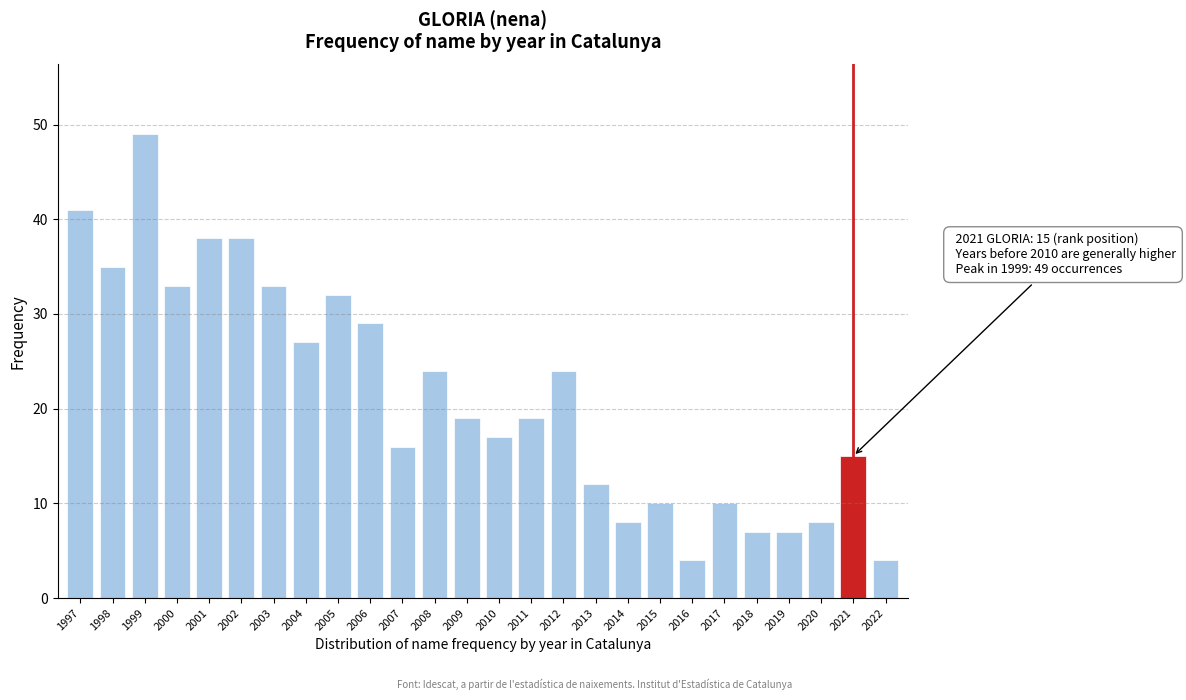

Reading right to left, transcribe all the data shown in this chart.

4	15	8	7	7	10	4	10	8	12	24	19	17	19	24	16	29	32	27	33	38	38	33	49	35	41